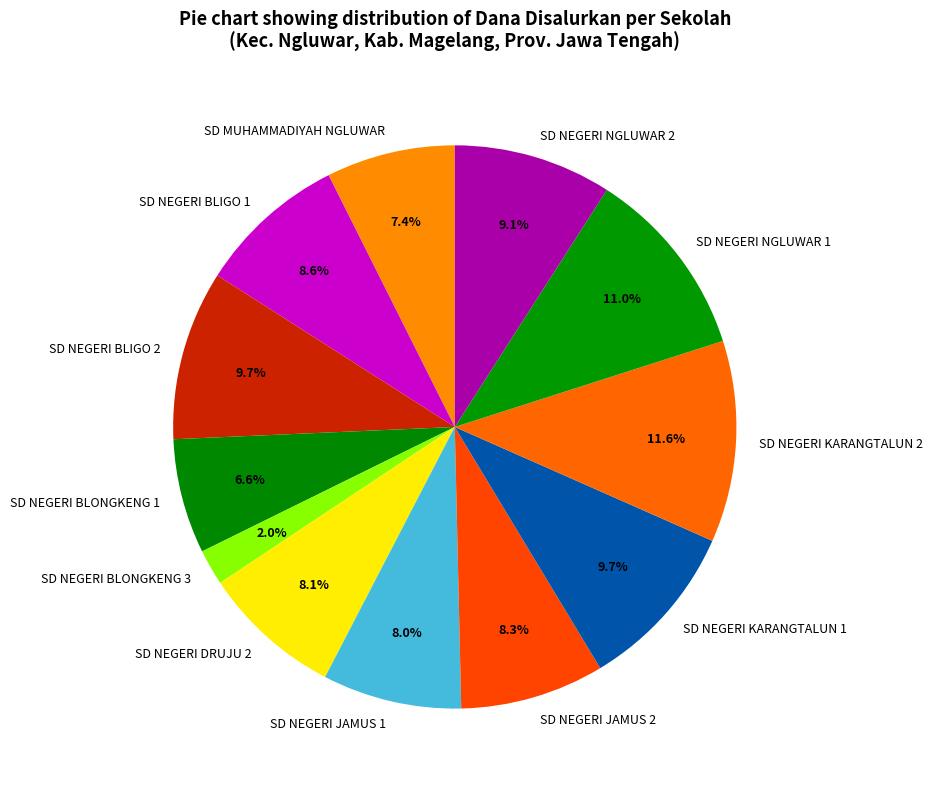

What percentage is the SD MUHAMMADIYAH NGLUWAR slice, to the nearest percent?

7%